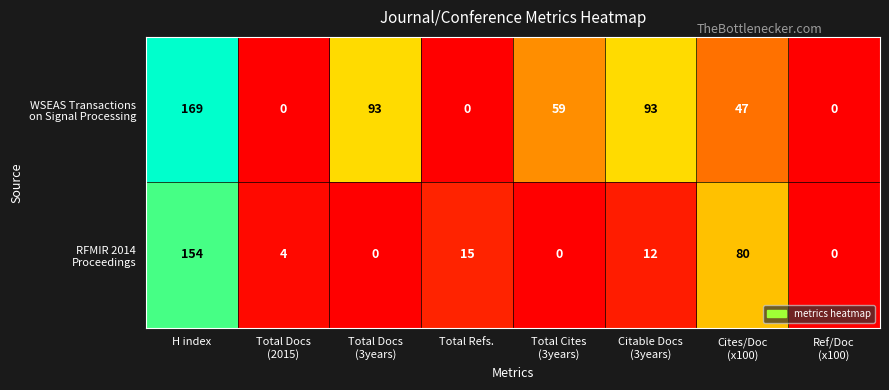

What is the greatest value displayed?

169